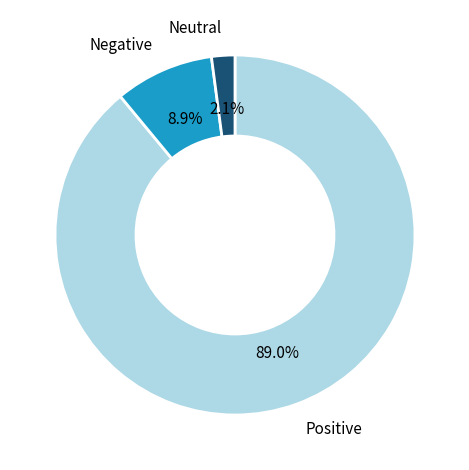

Rank the categories by value from highest to lowest.

Positive, Negative, Neutral